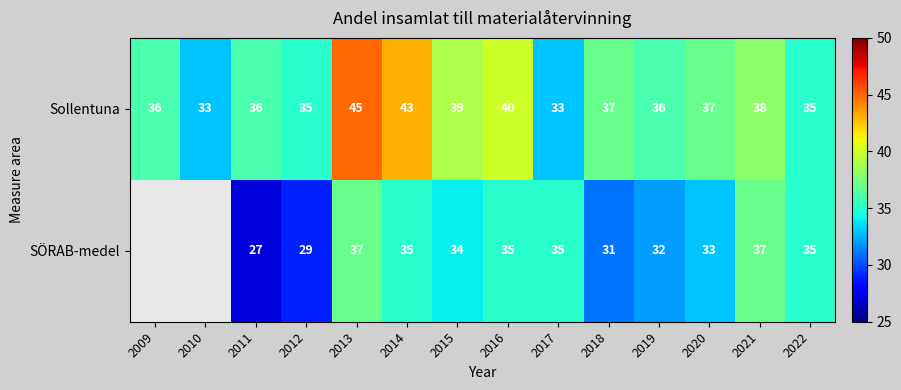

What is the smallest value displayed?

27.0